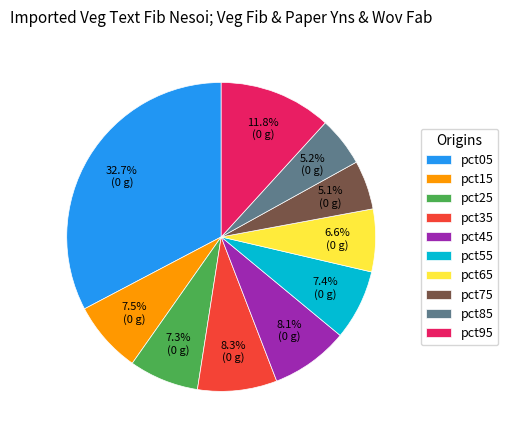

Does any single category account for the majority?

No